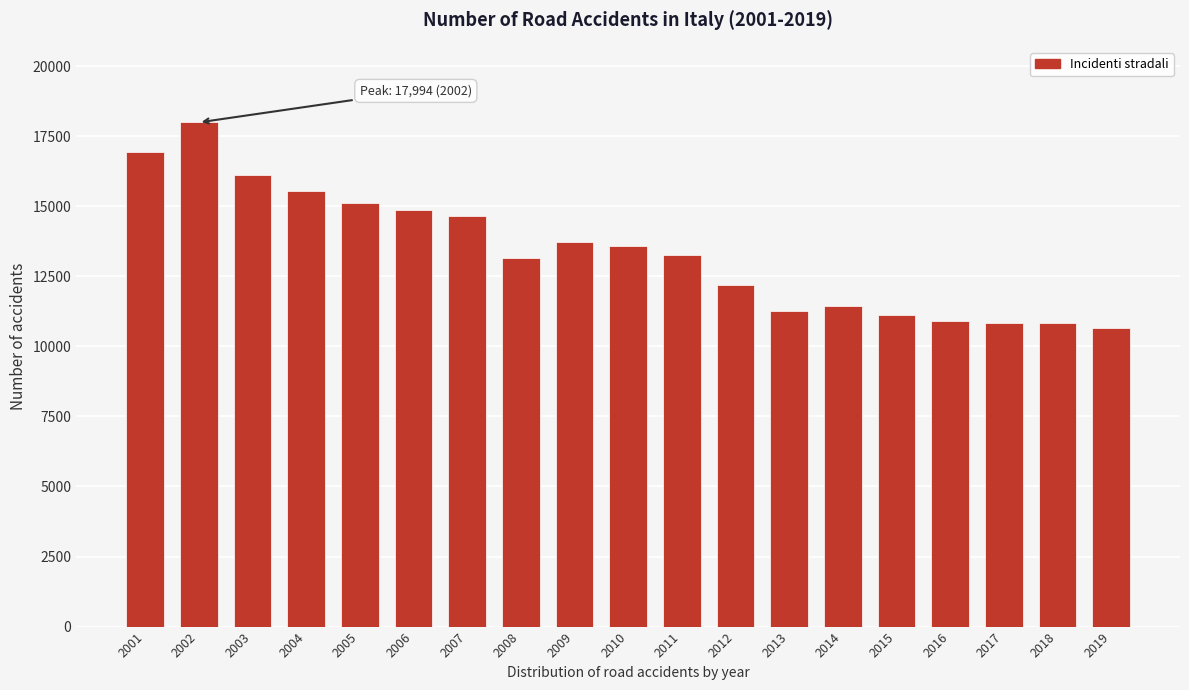

True or false: the data shows 3716 at 2016.

False